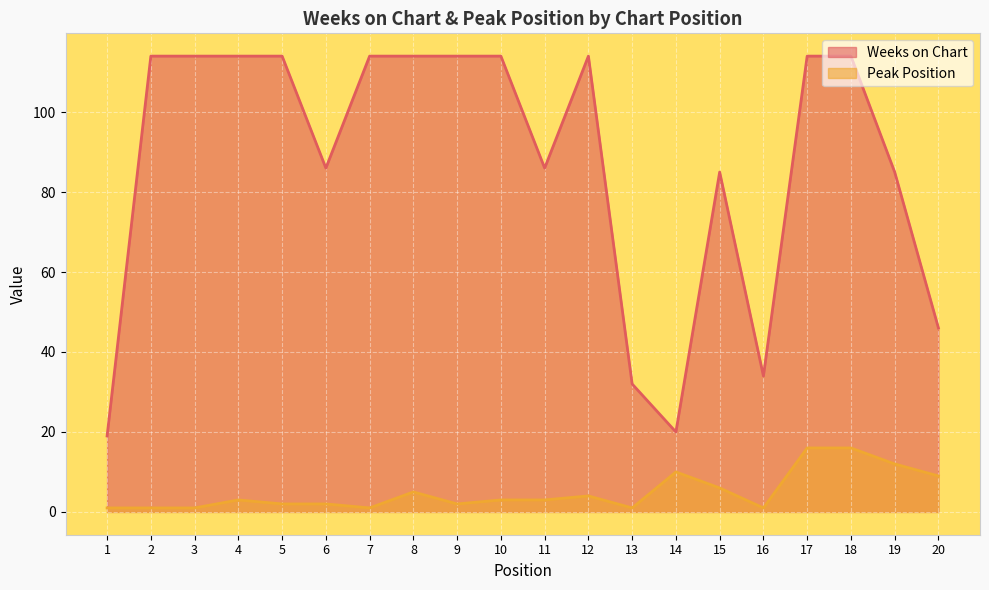

Reading left to right, extract all data points from this chart.

Weeks on Chart: 1=19	2=114	3=114	4=114	5=114	6=86	7=114	8=114	9=114	10=114	11=86	12=114	13=32	14=20	15=85	16=34	17=114	18=114	19=85	20=46
Peak Position: 1=1	2=1	3=1	4=3	5=2	6=2	7=1	8=5	9=2	10=3	11=3	12=4	13=1	14=10	15=6	16=1	17=16	18=16	19=12	20=9